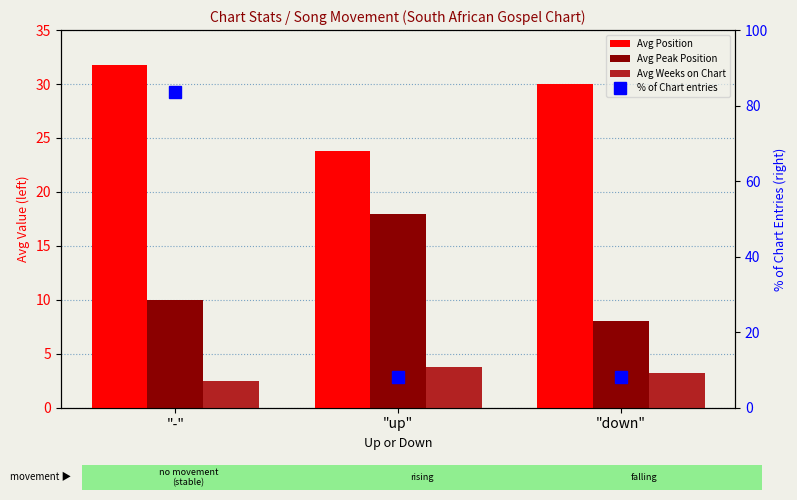

Count the Avg Weeks on Chart values in the range 2 to 3.

1